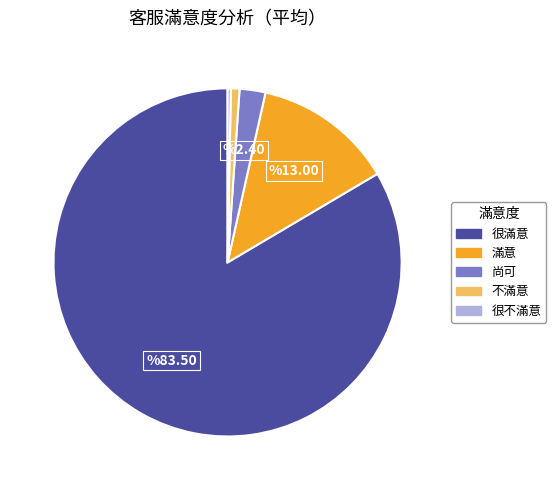

Rank the categories by value from highest to lowest.

很滿意, 滿意, 尚可, 不滿意, 很不滿意